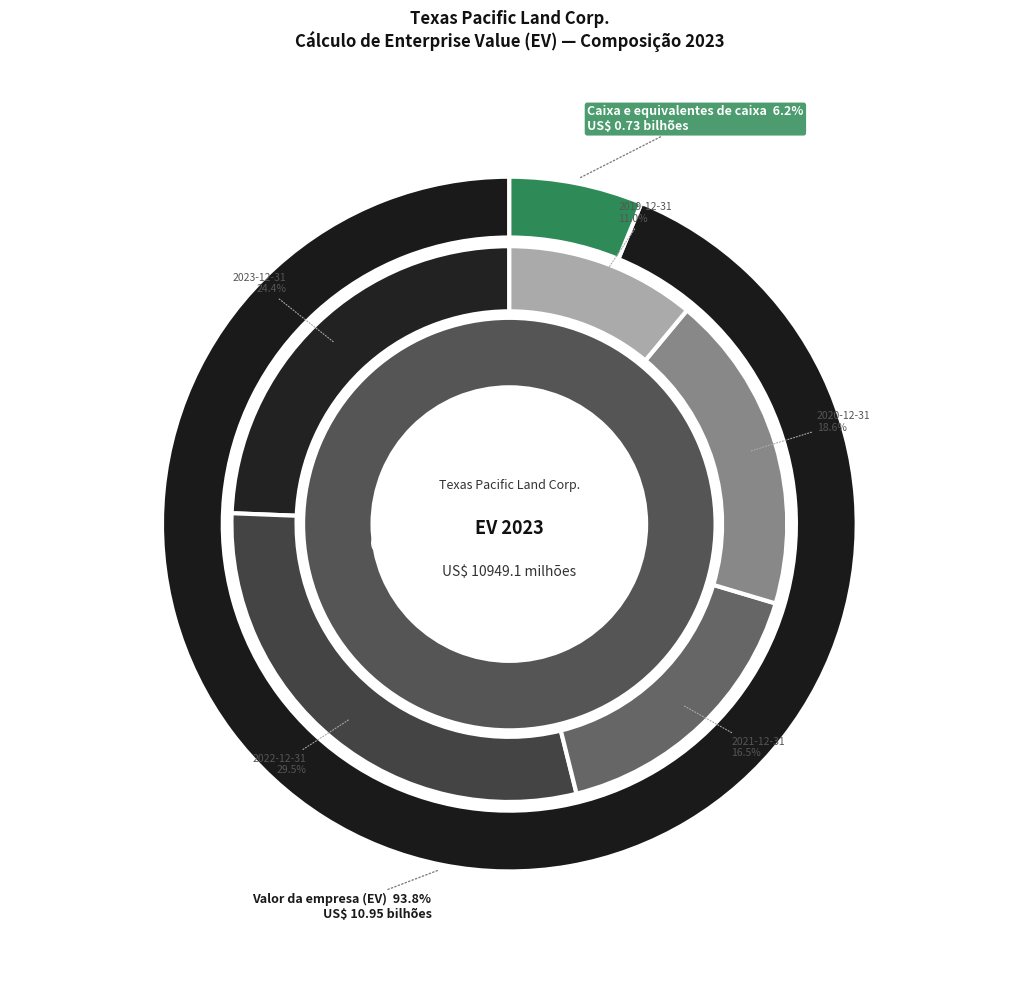

To the nearest percent, what is the difference between the largest and smallest slice percentages?

18%